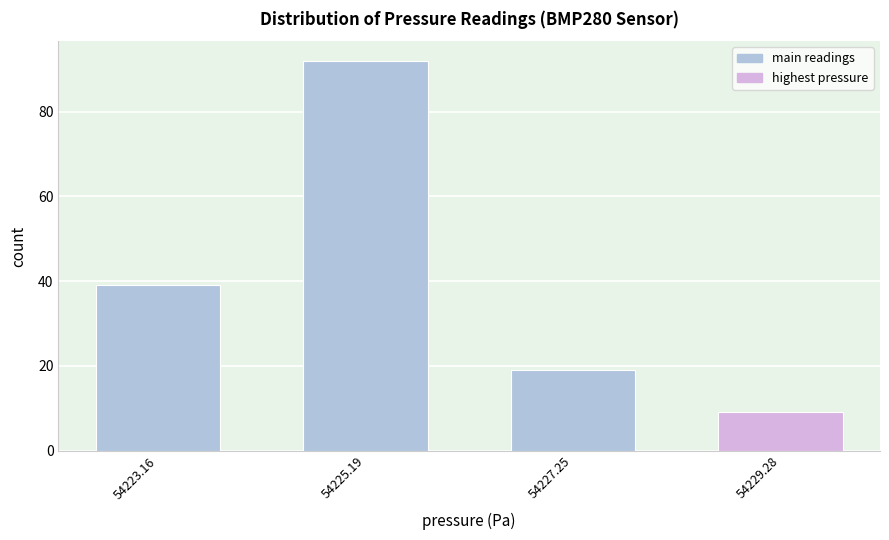

Reading right to left, list all the values displayed in this chart.

54229.28=9	54227.25=19	54225.19=92	54223.16=39